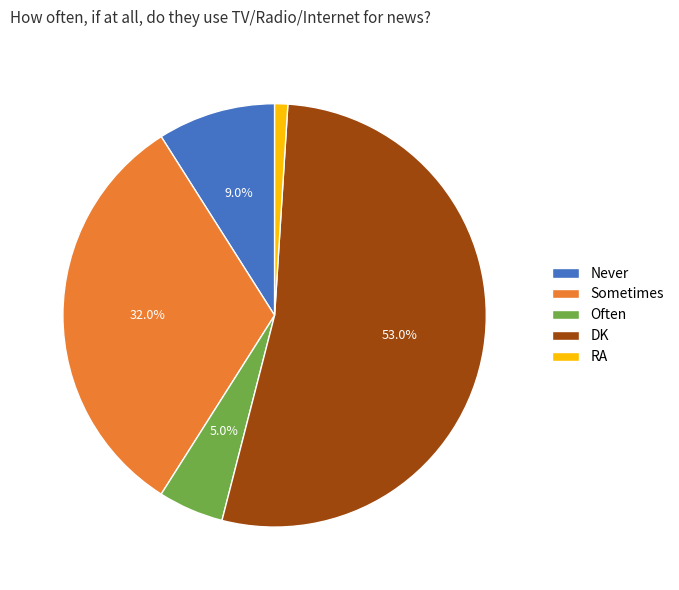

To the nearest percent, what is the difference between the largest and smallest slice percentages?

52%